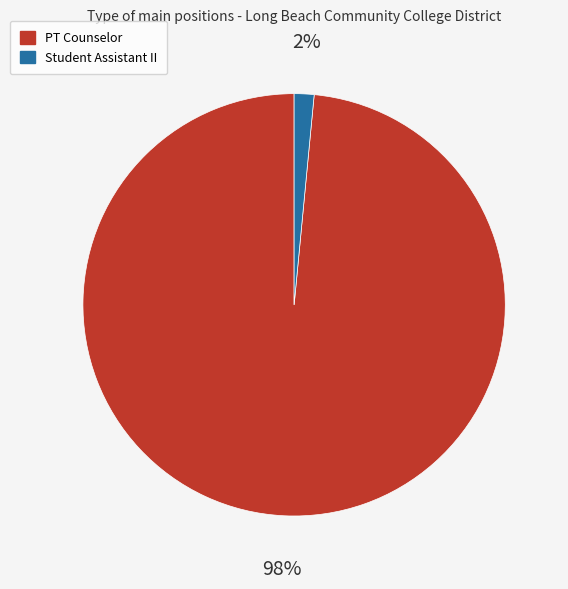

Count the number of slices in the pie.

2